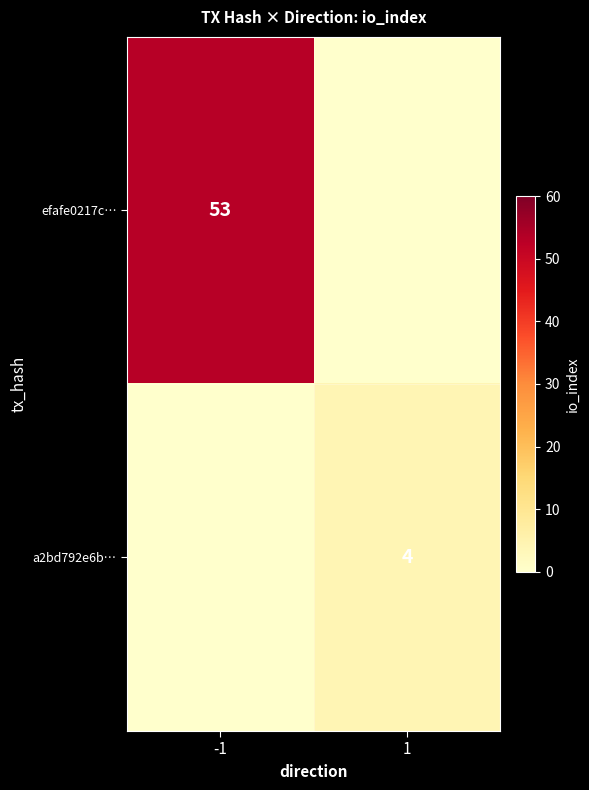

The a2bd792e6b… series shows 1 at 1. True or false?

False